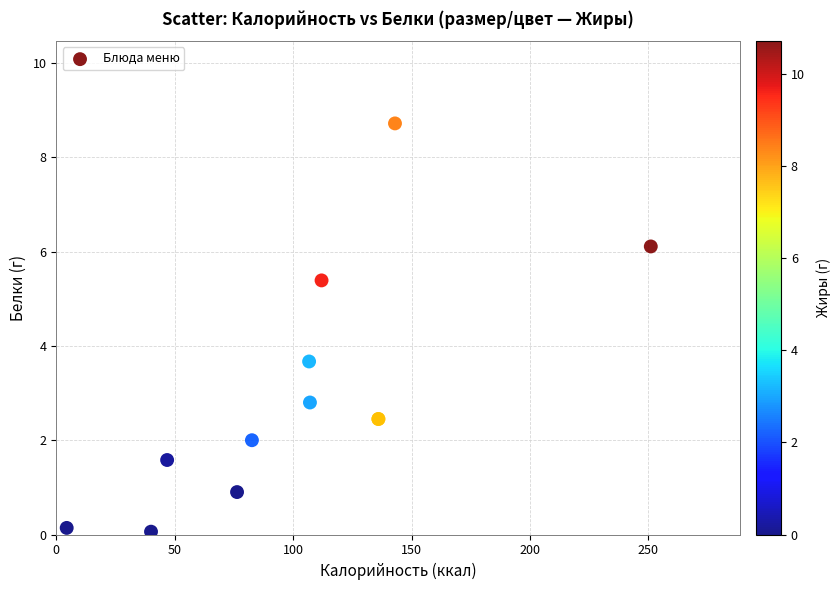

What Y value in the scatter plot is closest to 4?

3.7